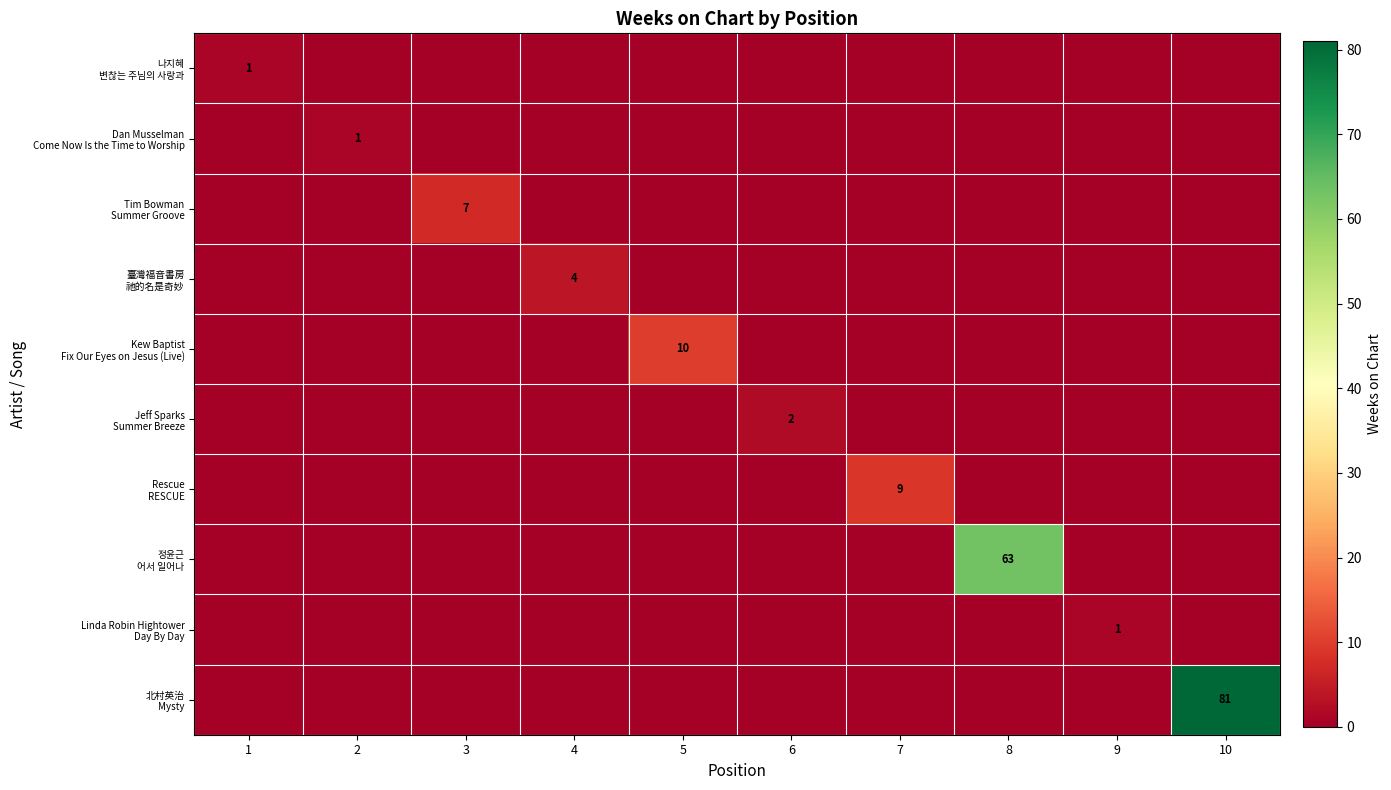

What is the total value across all series at 3?

7